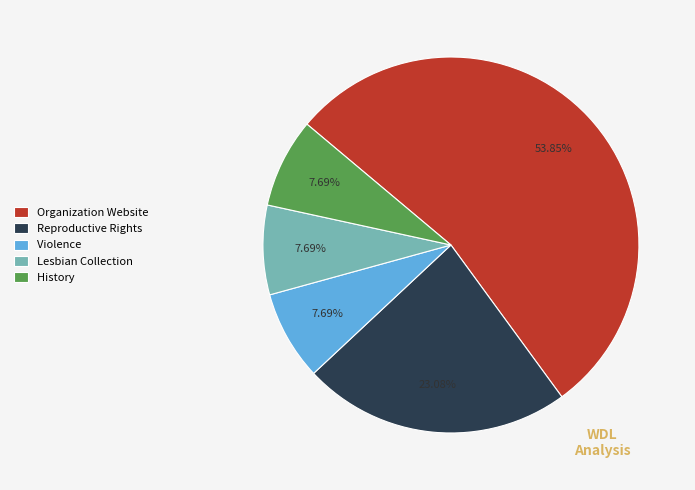

How many slices are in this pie chart?

5